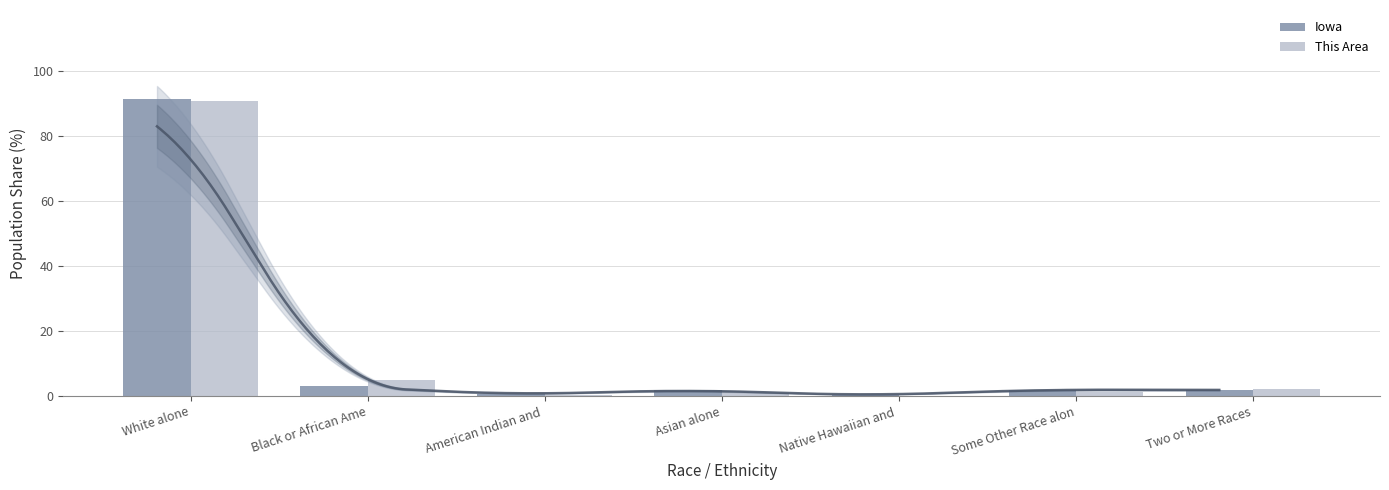

Count the number of categories in the chart.

7